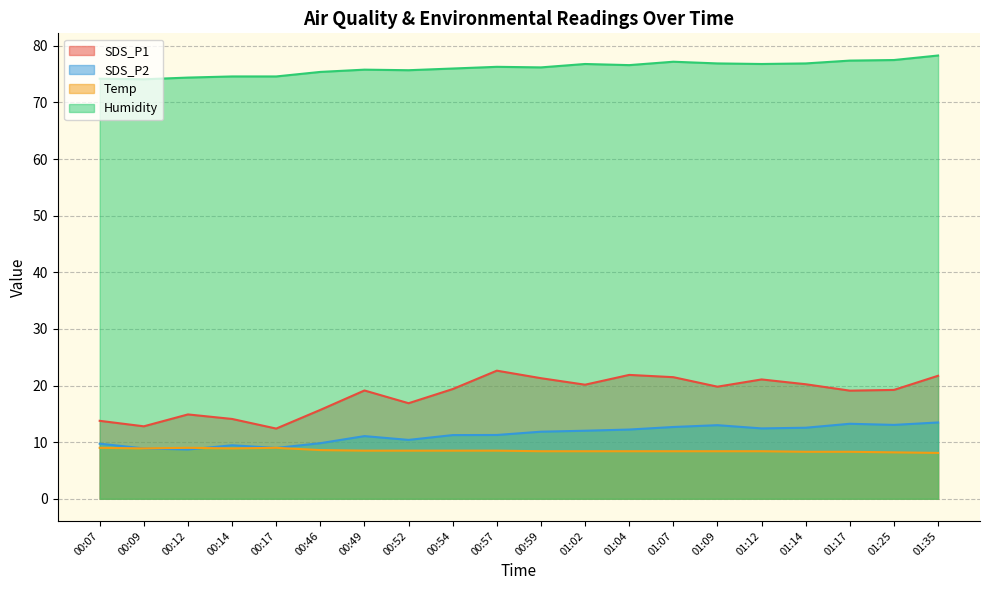

What is the difference between the highest and lowest values at 00:57?

67.8